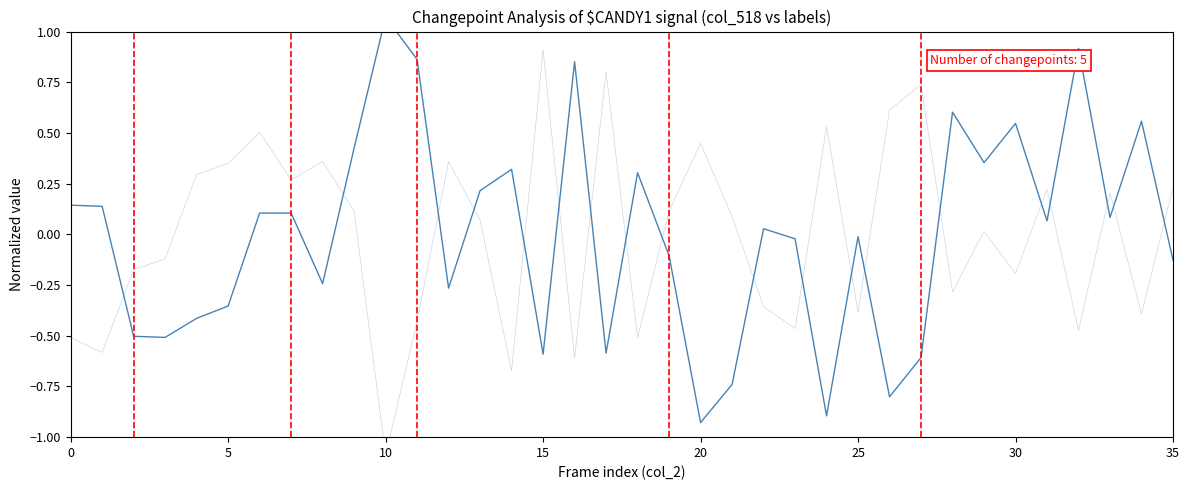

What is the label of the 11th point from the left?

10